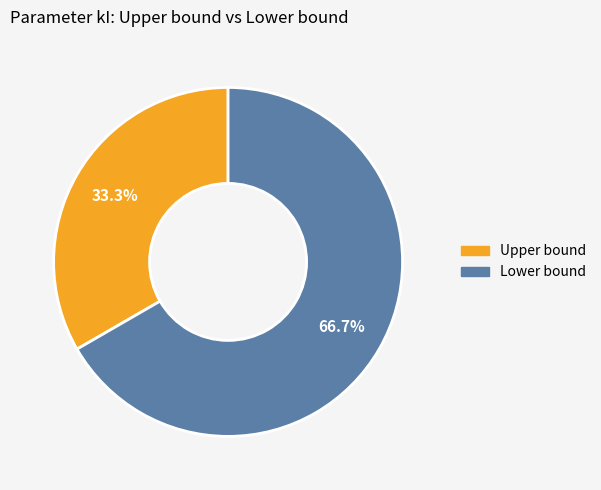

Is the sum of Upper bound and Lower bound greater than half?

Yes